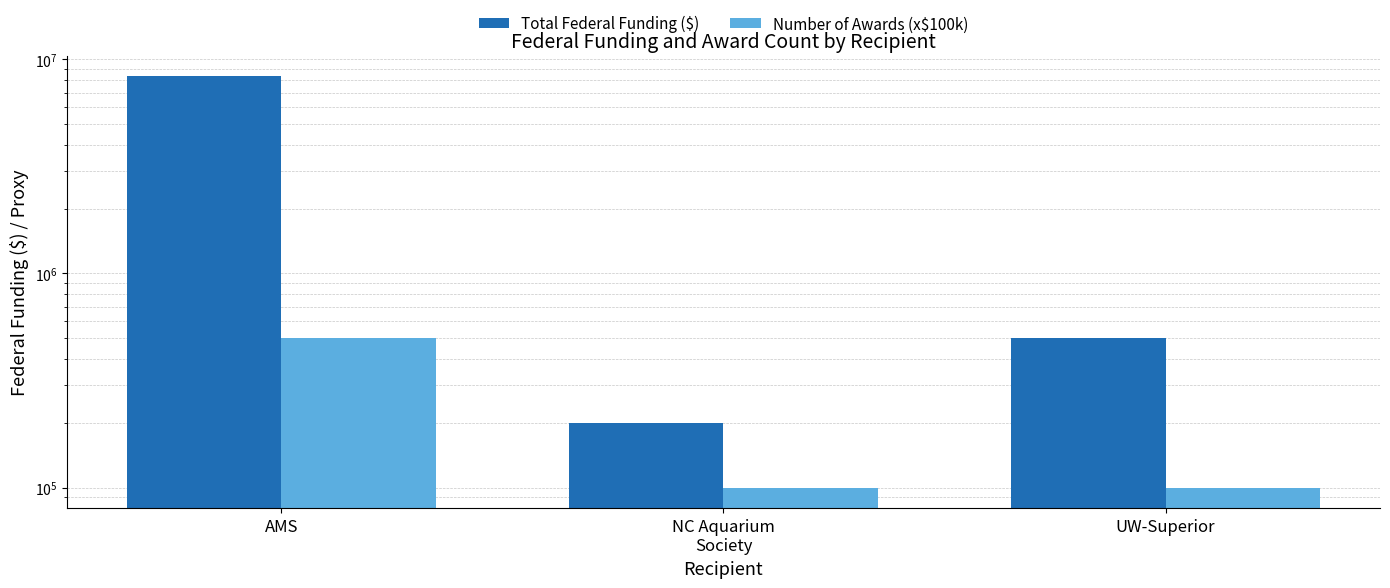

Where is Number of Awards (x$100k) nearest to the value 300000?

AMS